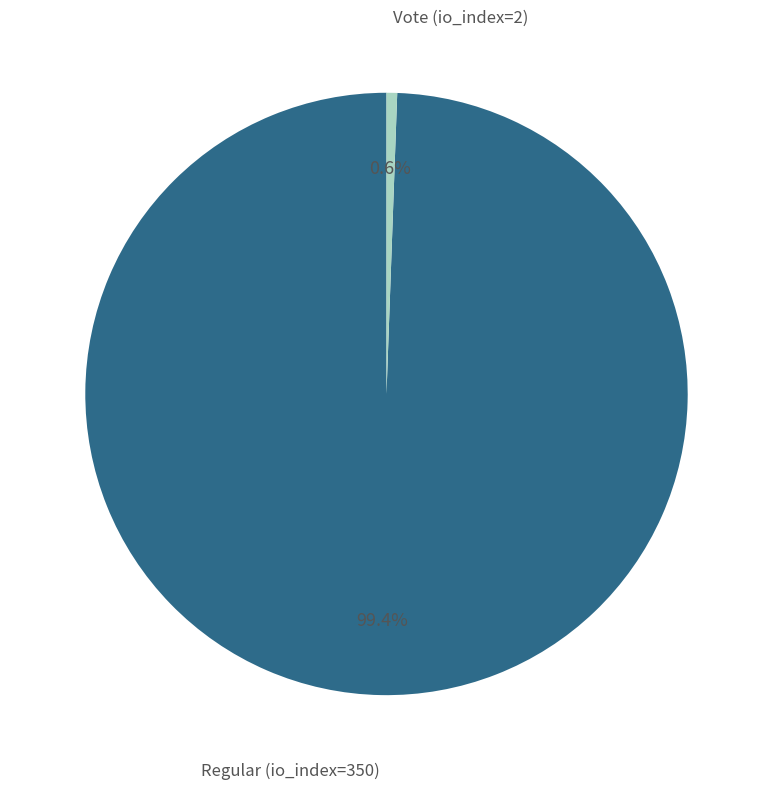

Is there any slice that represents more than half of the pie?

Yes